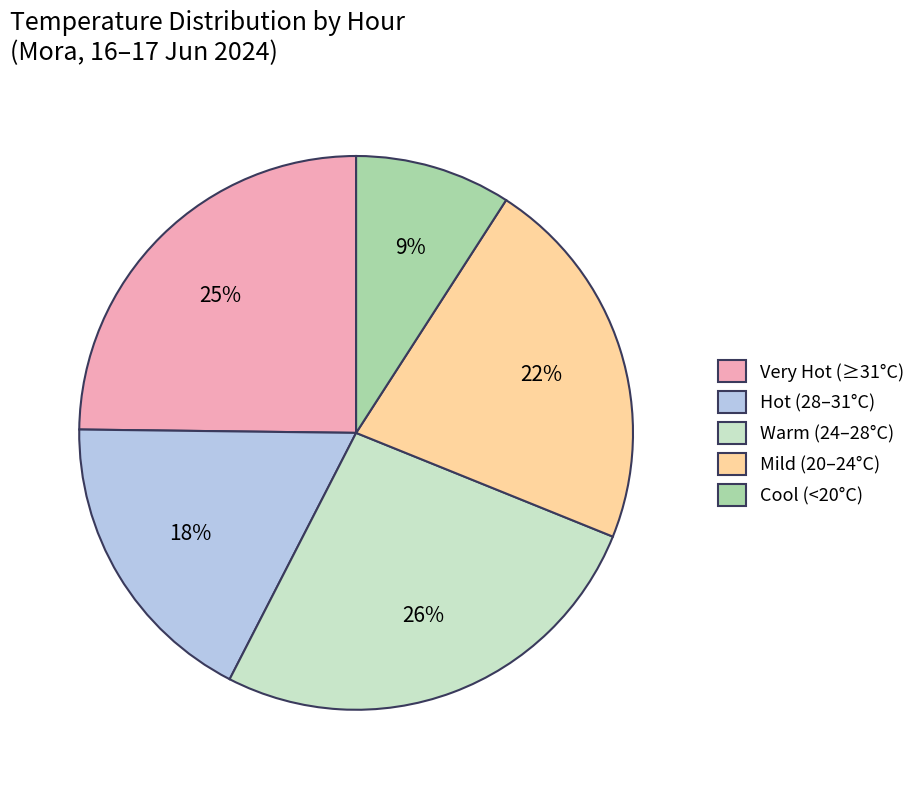

The Cool (<20°C) slice represents 9% of the pie. True or false?

True